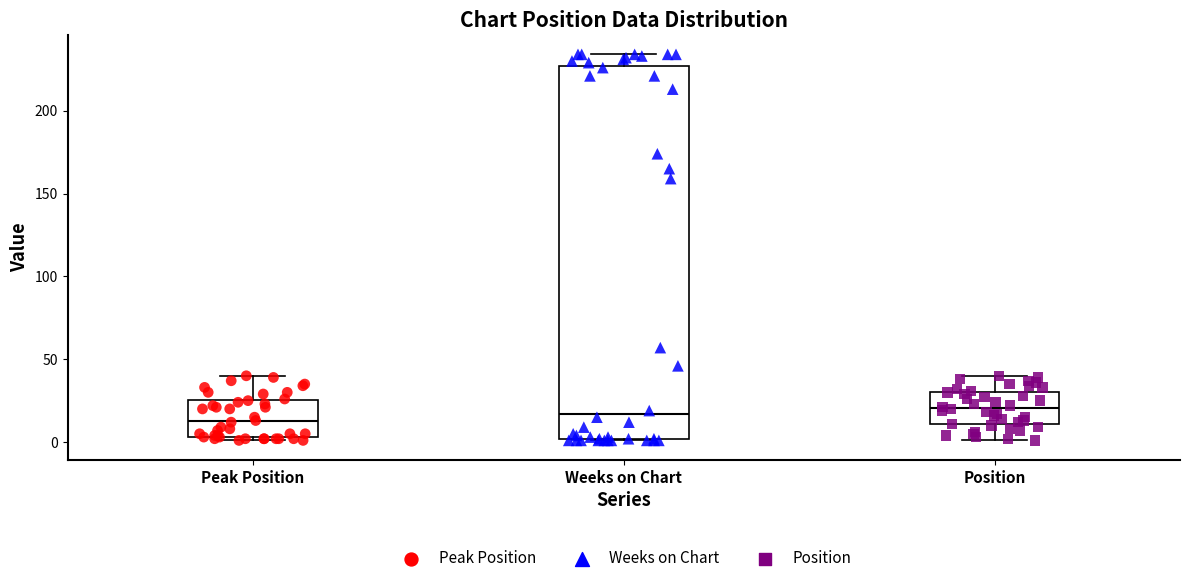

Where is the lower edge of the box for Peak Position on the y-axis? The values are not printed on the chart, so give them approximately, as read against the axis.

5